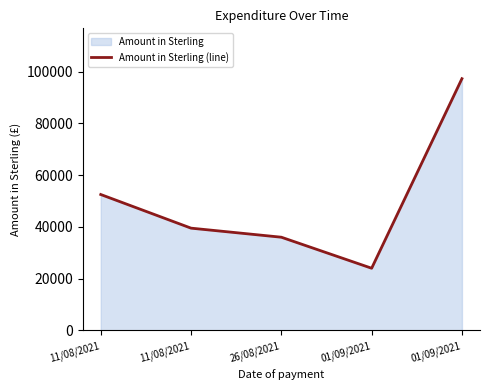

What is the approximate value at 01/09/2021?

24017.0